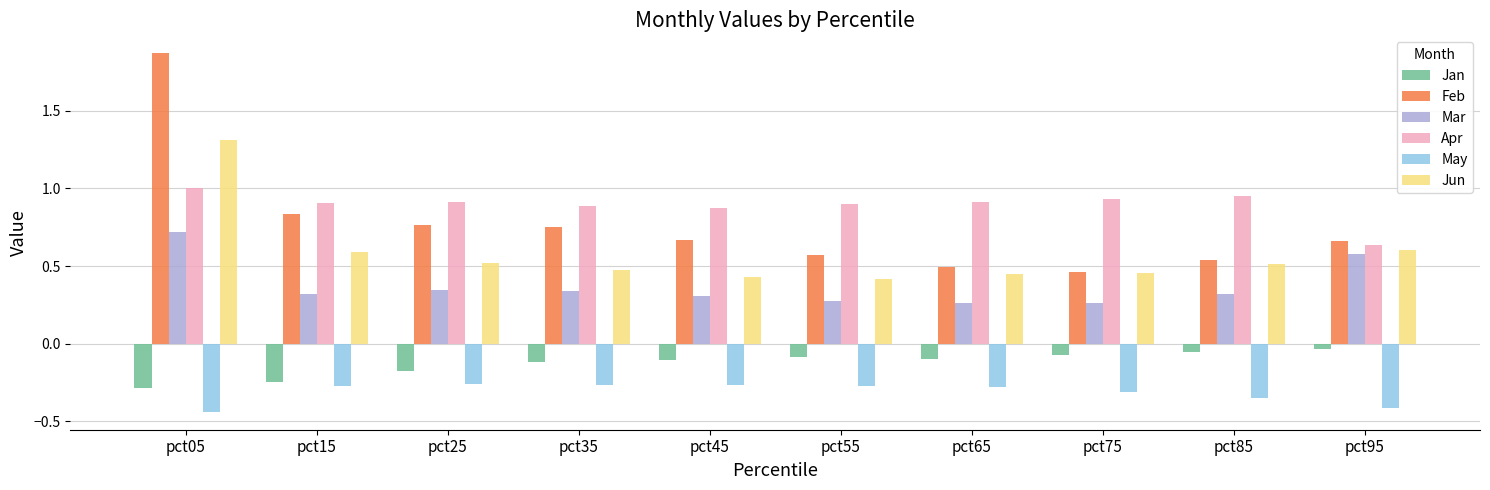

What are all the series names shown in the legend?

Jan, Feb, Mar, Apr, May, Jun